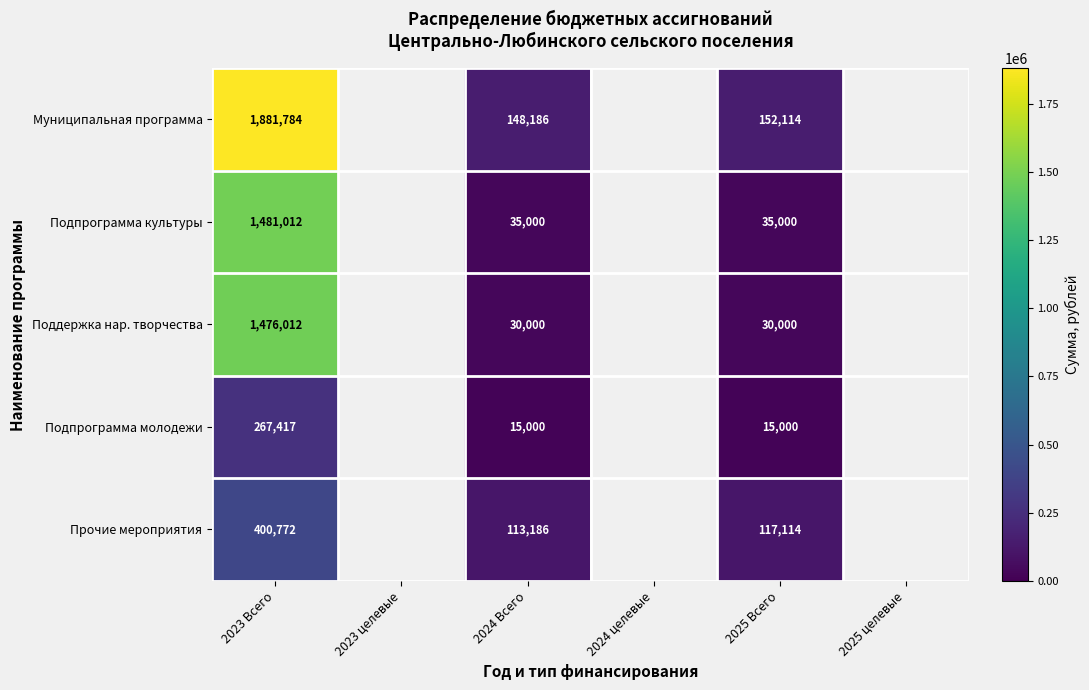

At which category is the sum across all series the highest?

2023 Всего